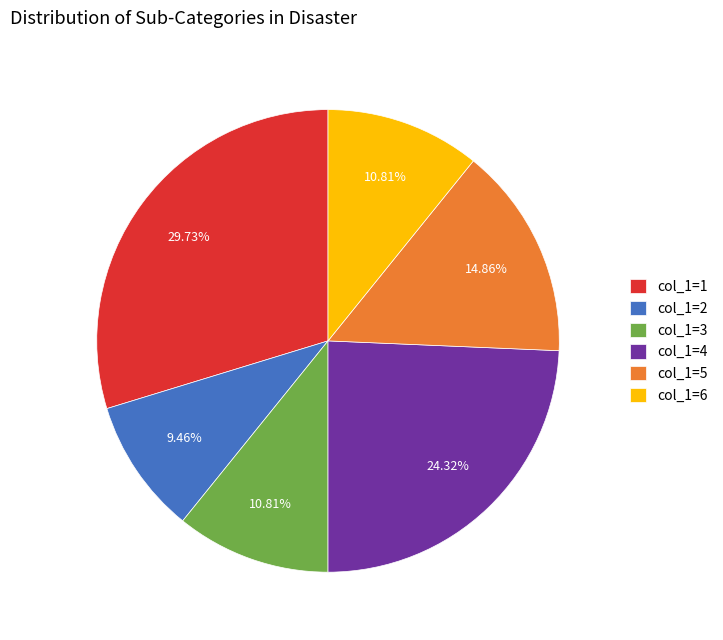

Is the sum of col_1=1 and col_1=5 greater than half?

No